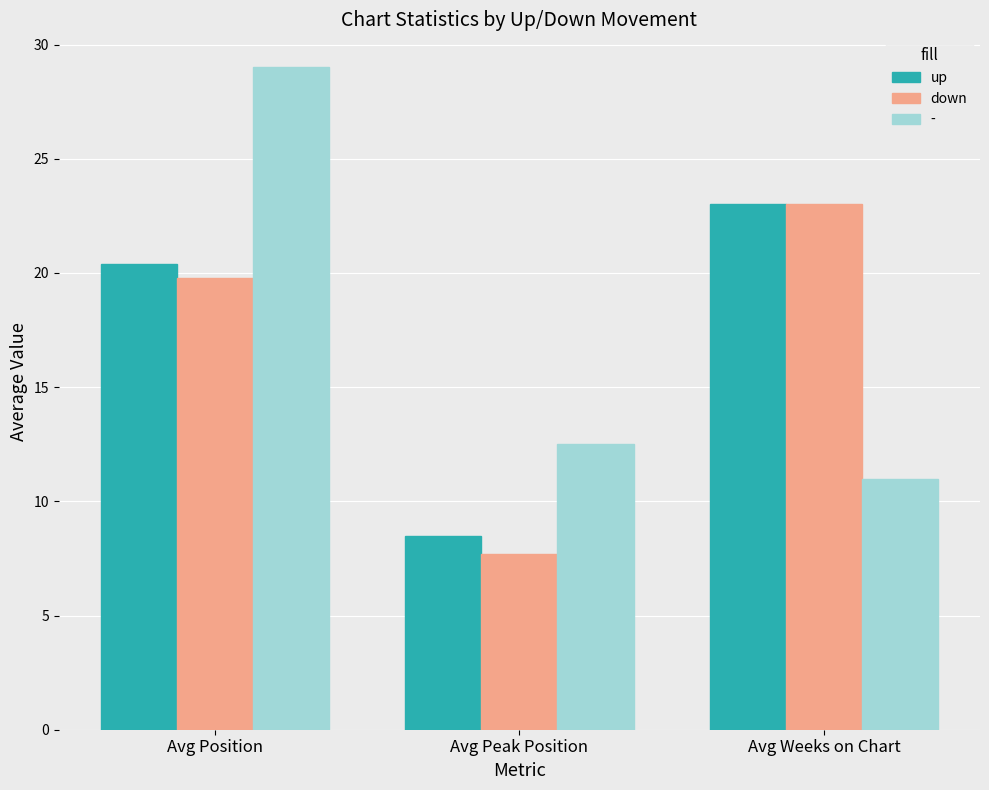

Which category has the highest value in the down series?

Avg Weeks on Chart